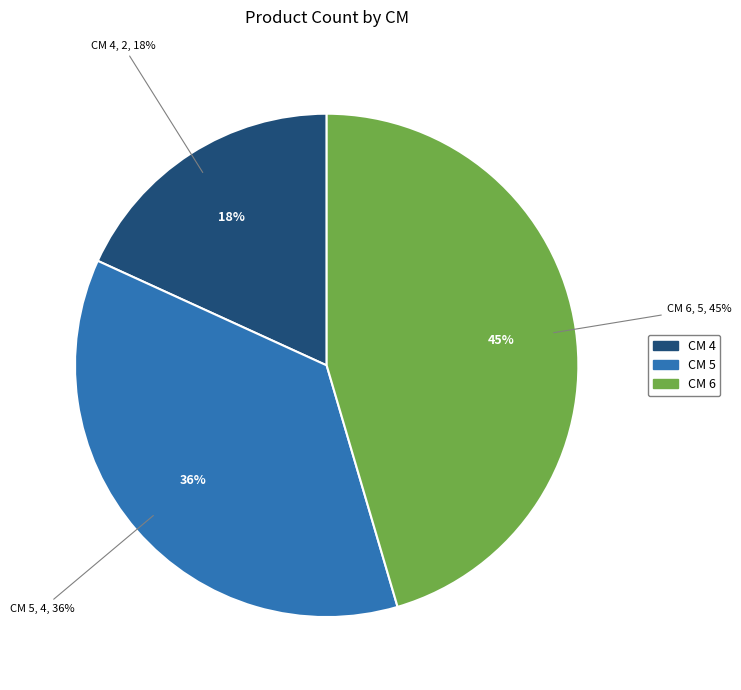

Do 6 and 4 together represent more than half of the pie?

Yes